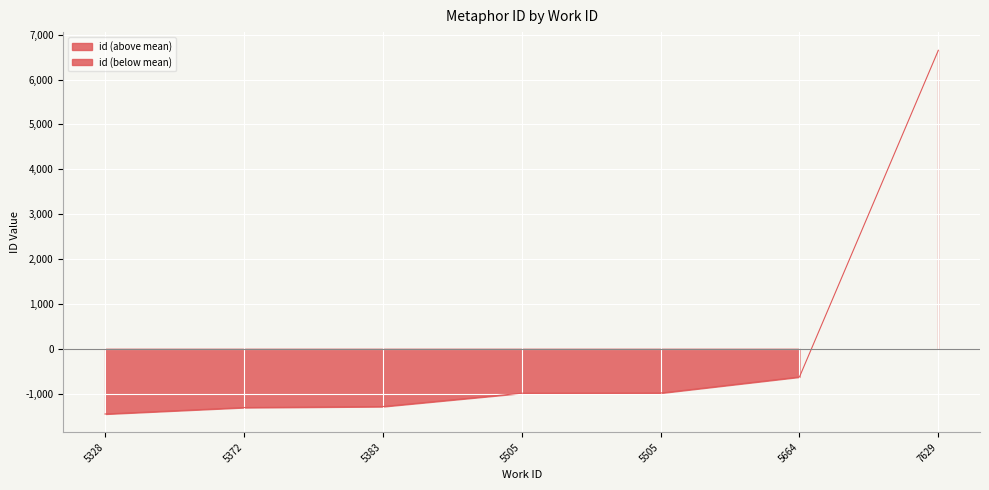

What is the value of the 2nd point from the left?

-1309.1